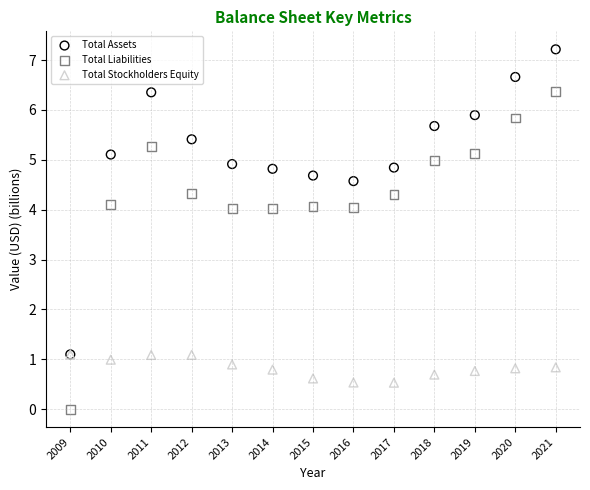

Which series has the widest spread of Y values?

Total Liabilities